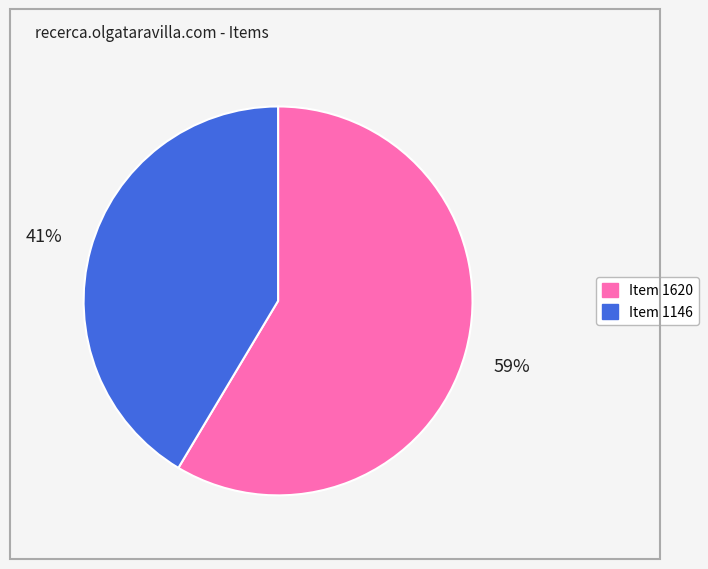

To the nearest percent, what percentage of the pie is Item 1620?

59%